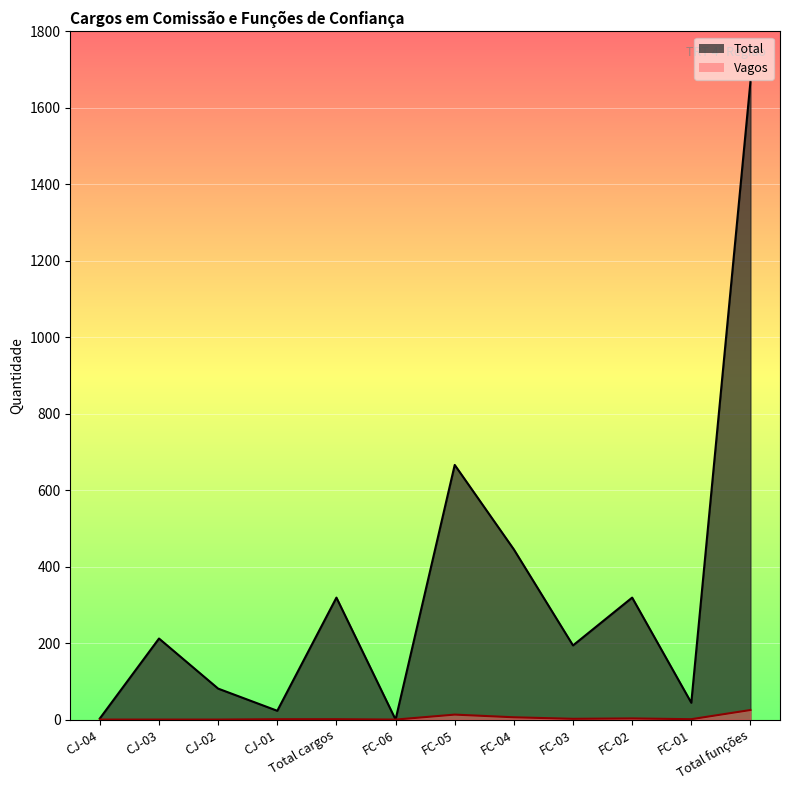

List the series in order of their overall mean, lowest first.

Vagos, Total